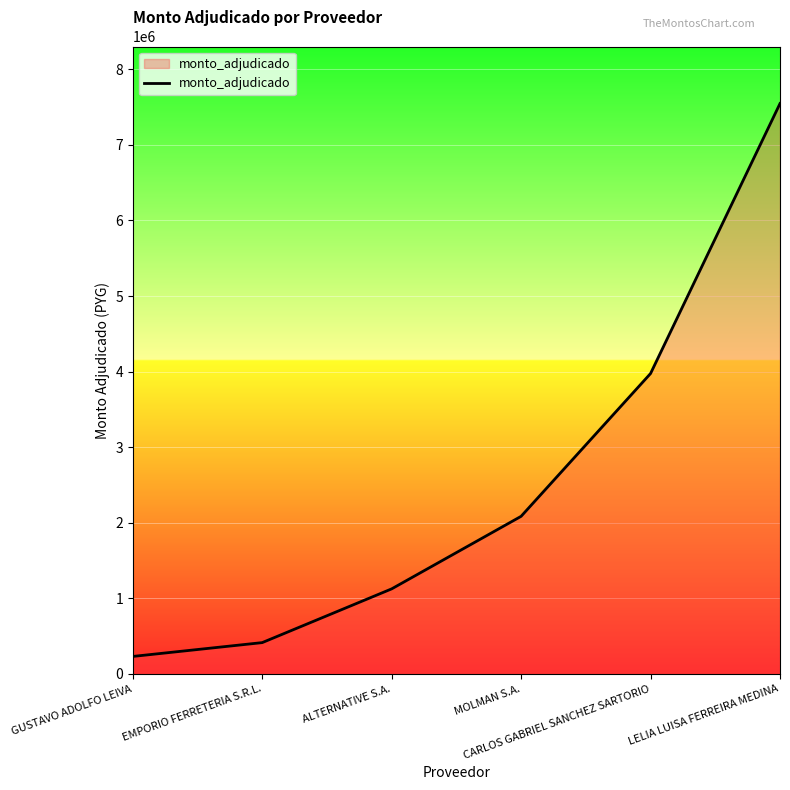

What is the sum of the values at LELIA LUISA FERREIRA MEDINA and GUSTAVO ADOLFO LEIVA?

7777660